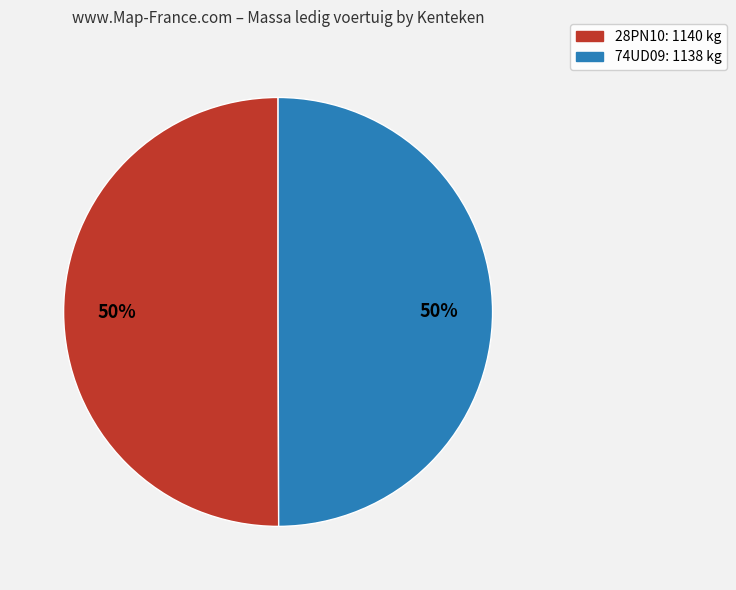

Combined, do 74UD09 and 28PN10 account for over 50%?

Yes